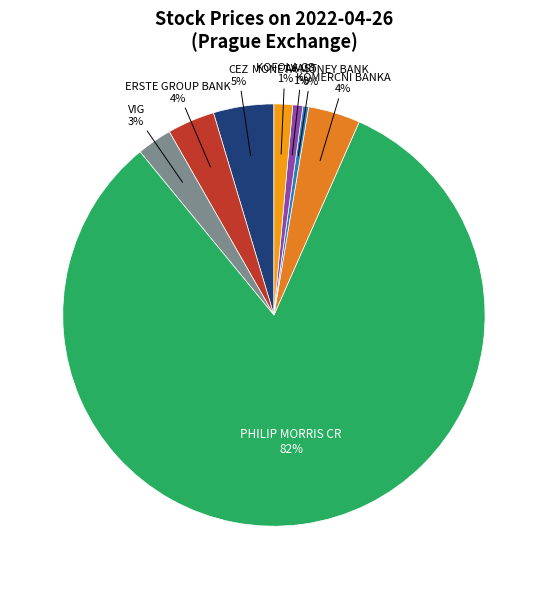

Which category has the biggest portion of the pie?

PHILIP MORRIS CR